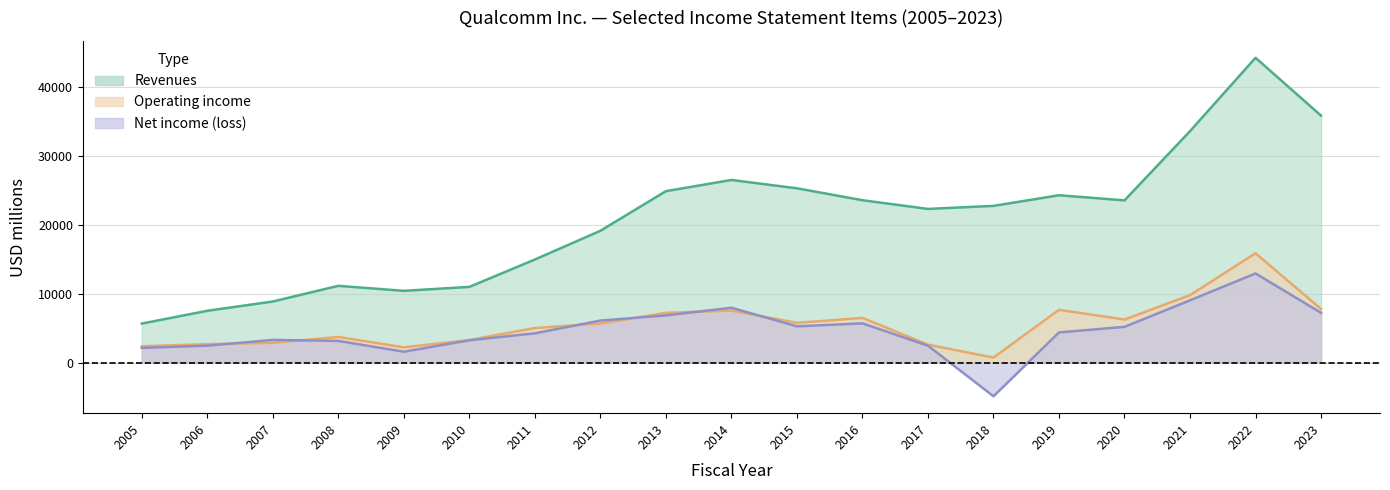

Which series changed the most between 2020 and 2022?

Revenues